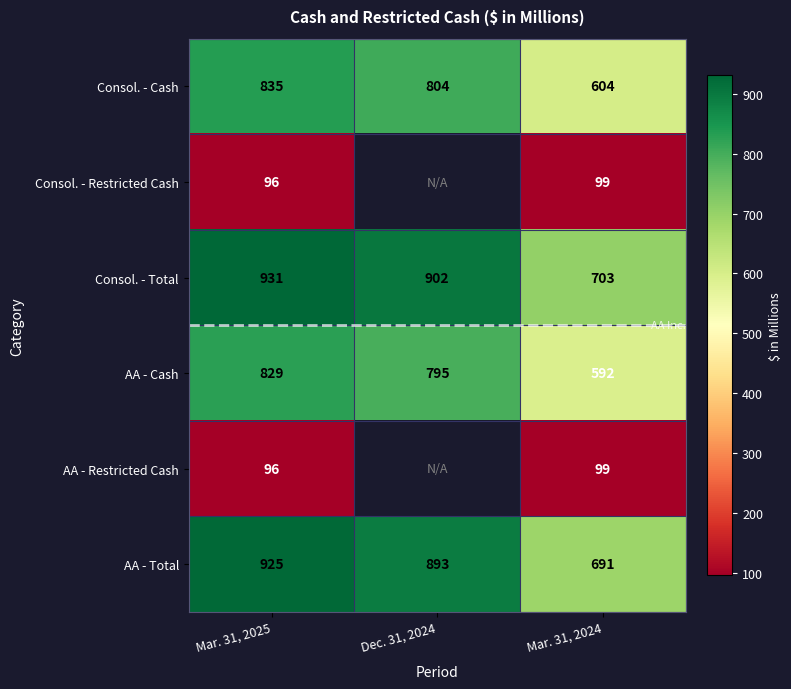

True or false: AA - Cash has a value of 592 at Mar. 31, 2024.

True